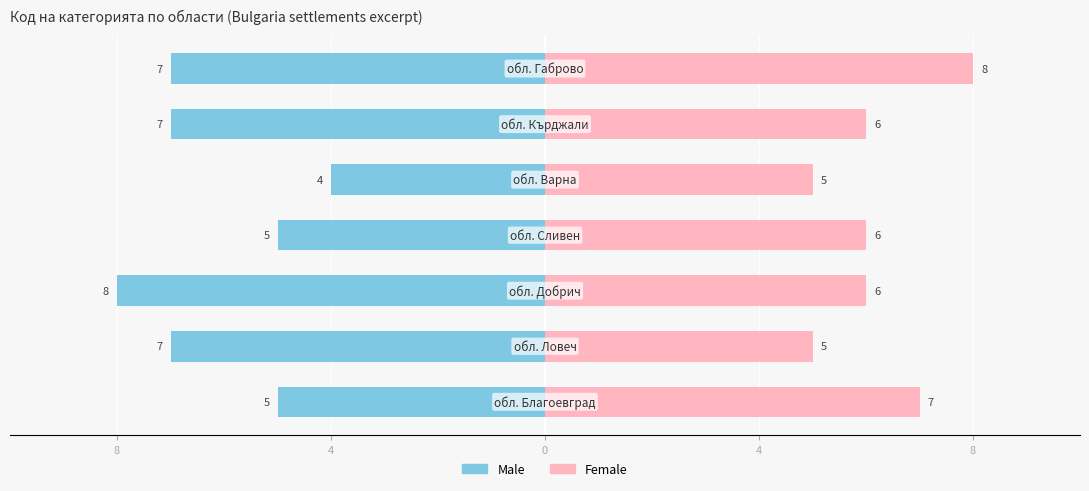

How many data points in Female are less than 6?

2